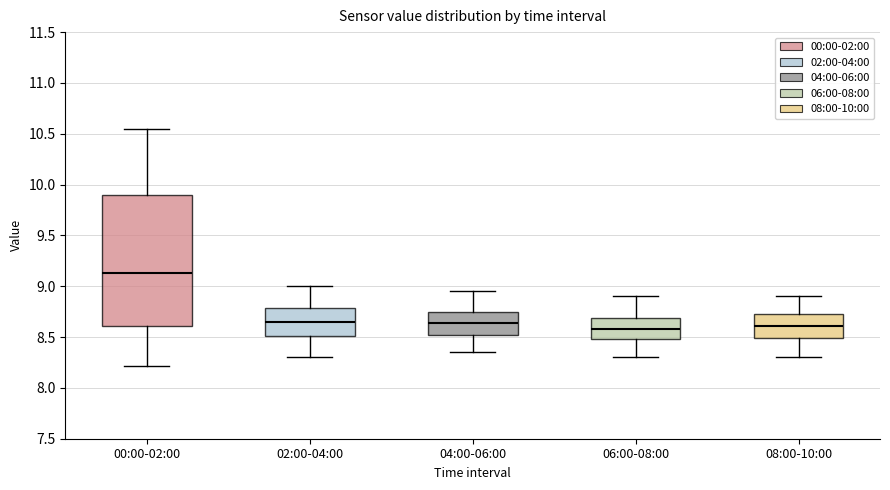

Reading left to right, transcribe this box plot: for each box, give where its median line is, the range the box spans, and where its two whiskers end, as read against the y-axis. The values are not printed on the chart, so give them approximately, as read against the axis.

00:00-02:00: median 9.15, box 8.60 to 9.90, whiskers 8.20 to 10.55
02:00-04:00: median 8.65, box 8.50 to 8.80, whiskers 8.30 to 9.00
04:00-06:00: median 8.65, box 8.50 to 8.75, whiskers 8.35 to 8.95
06:00-08:00: median 8.60, box 8.50 to 8.70, whiskers 8.30 to 8.90
08:00-10:00: median 8.60, box 8.50 to 8.75, whiskers 8.30 to 8.90